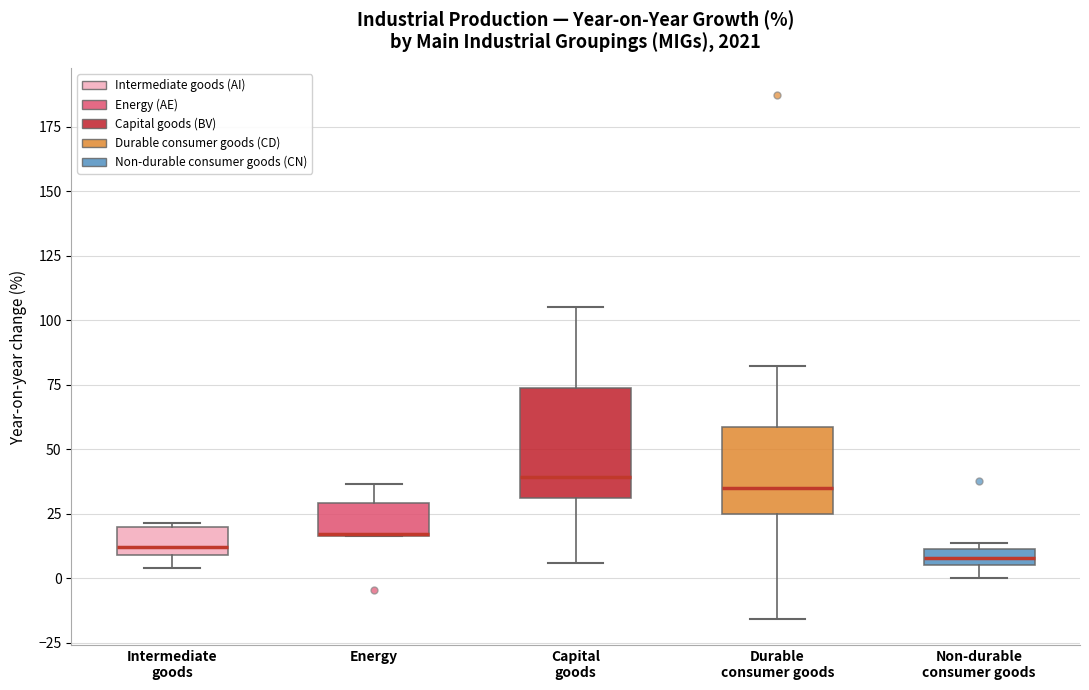

Comparing the boxes themselves (not the whiskers), which one is the tallest?

Capital goods